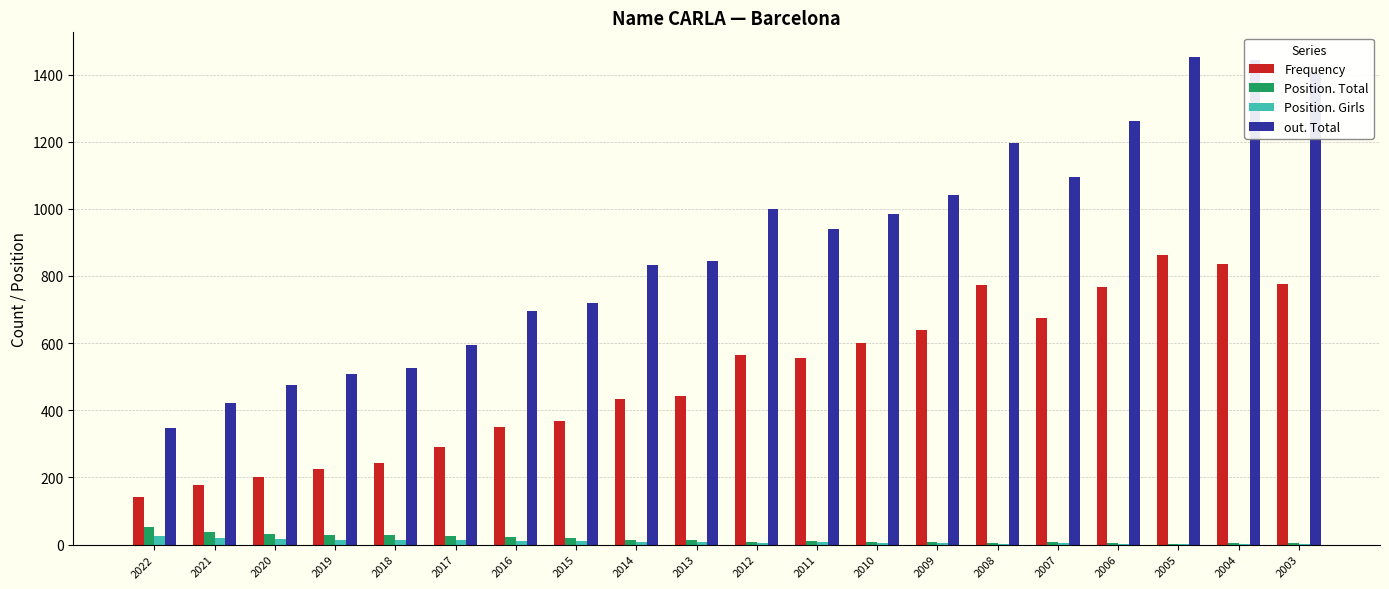

At which label does Frequency first exceed 555?

2012